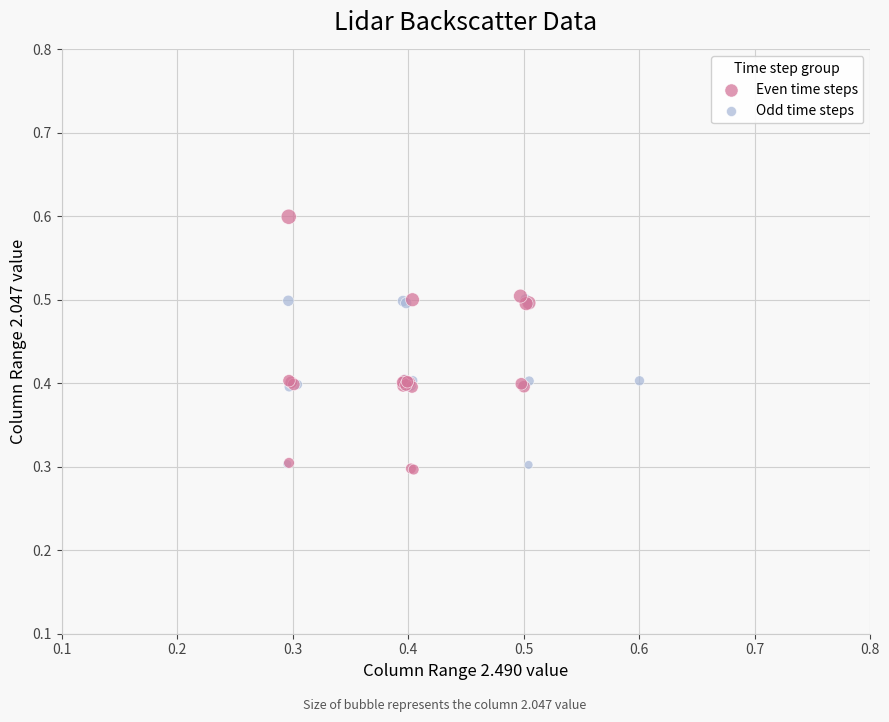

Which series reaches the maximum Y coordinate?

Even time steps